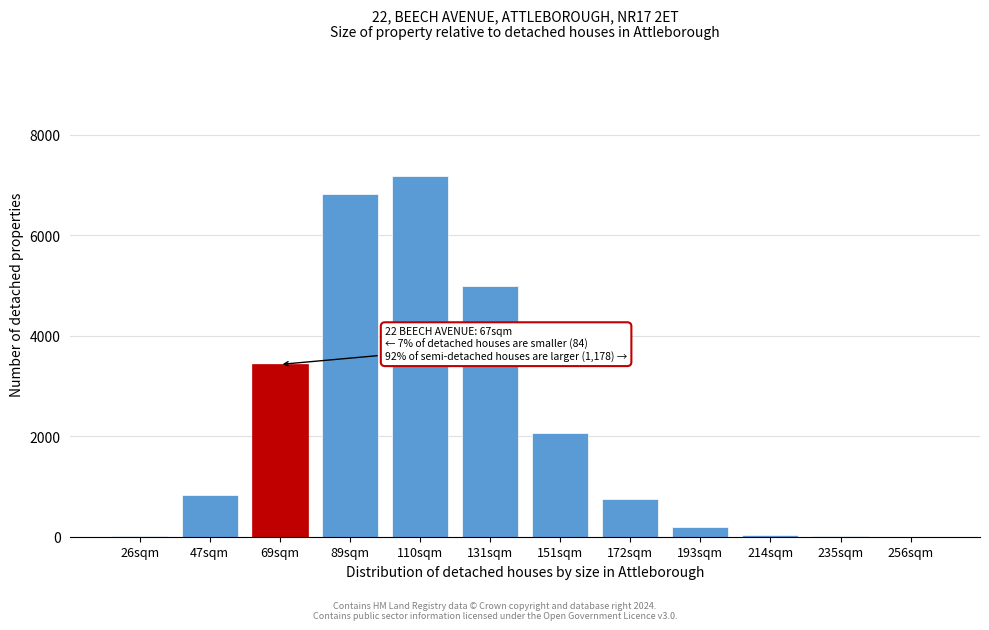

At which category does the chart reach its peak across all series?

110sqm